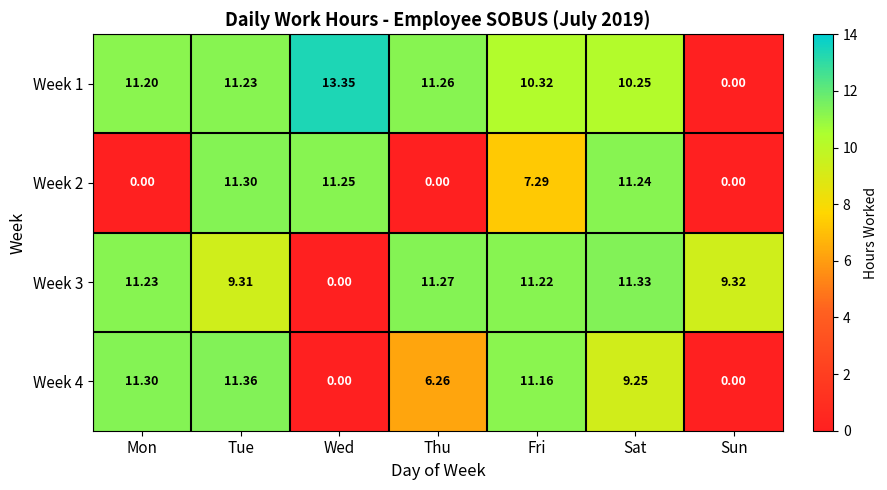

At which label is Week 4 closest to 5?

Thu